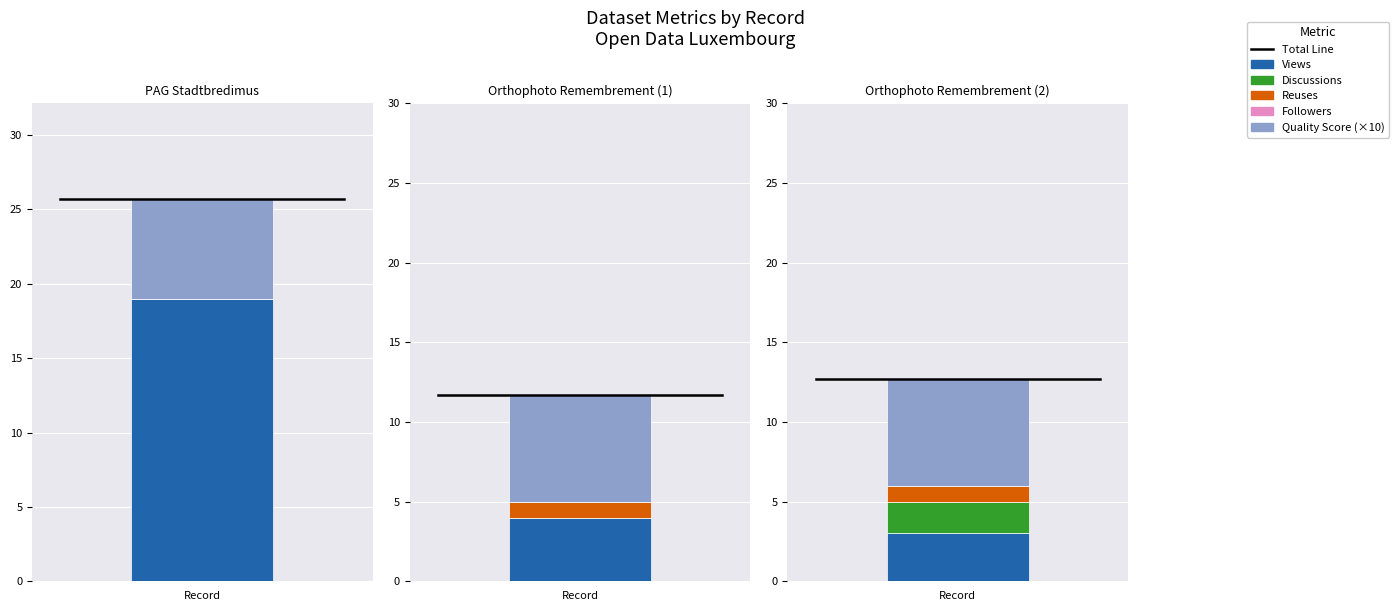

How many groups of bars are there?

3